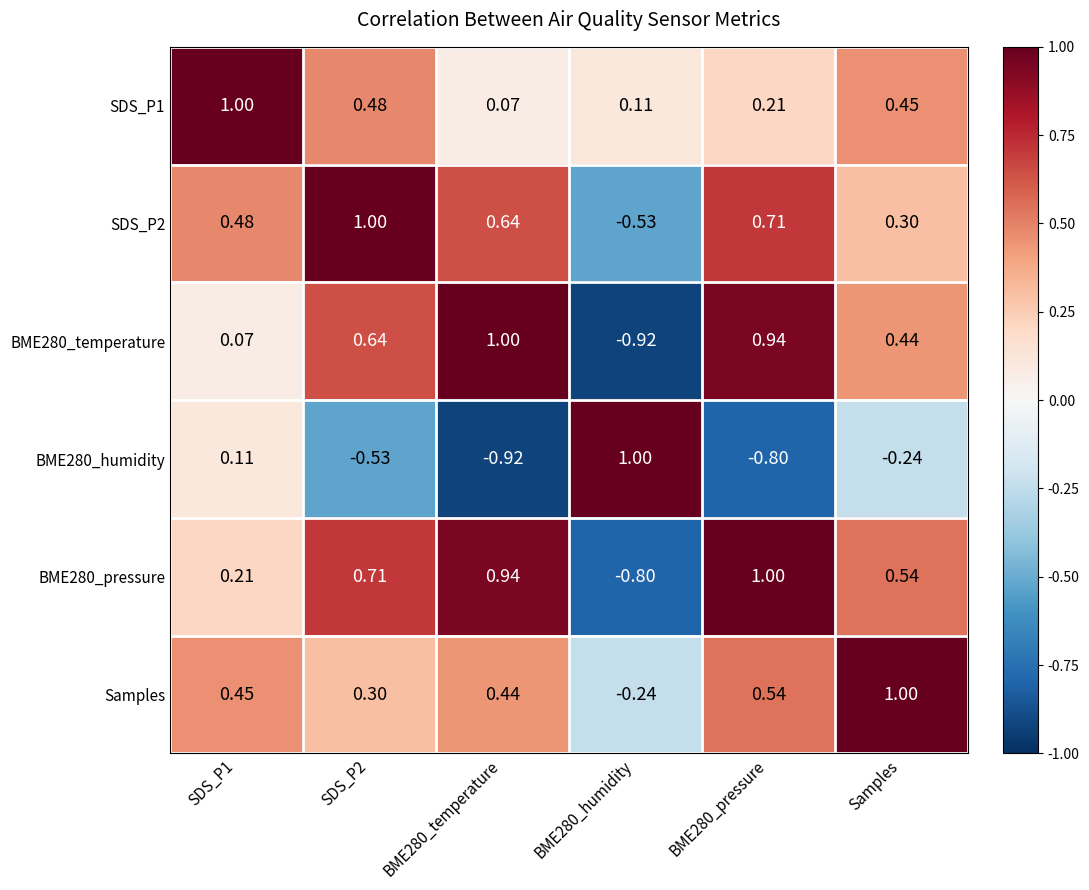

How many positive values does the BME280_pressure series have?

5